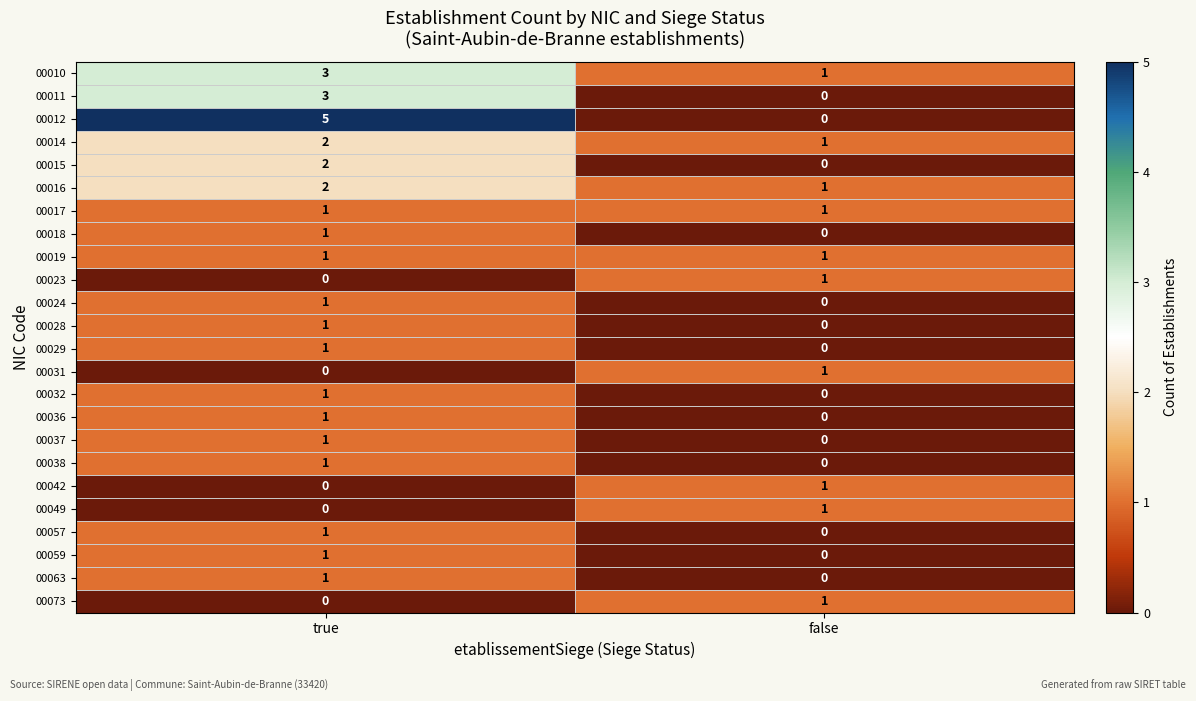

The 00028 series shows -1 at false. True or false?

False